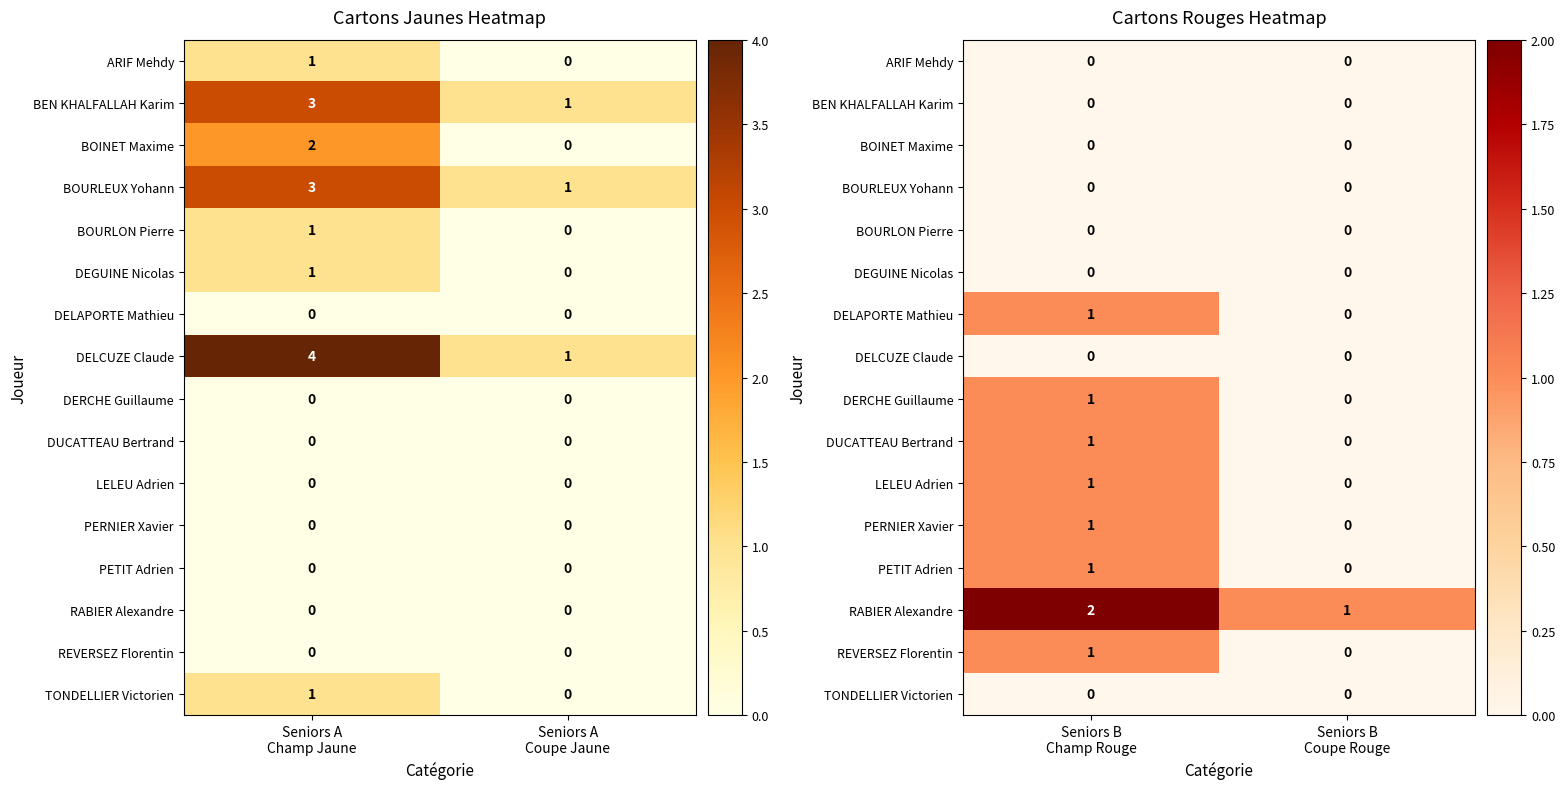

At how many categories does at least one series exceed 1?

1